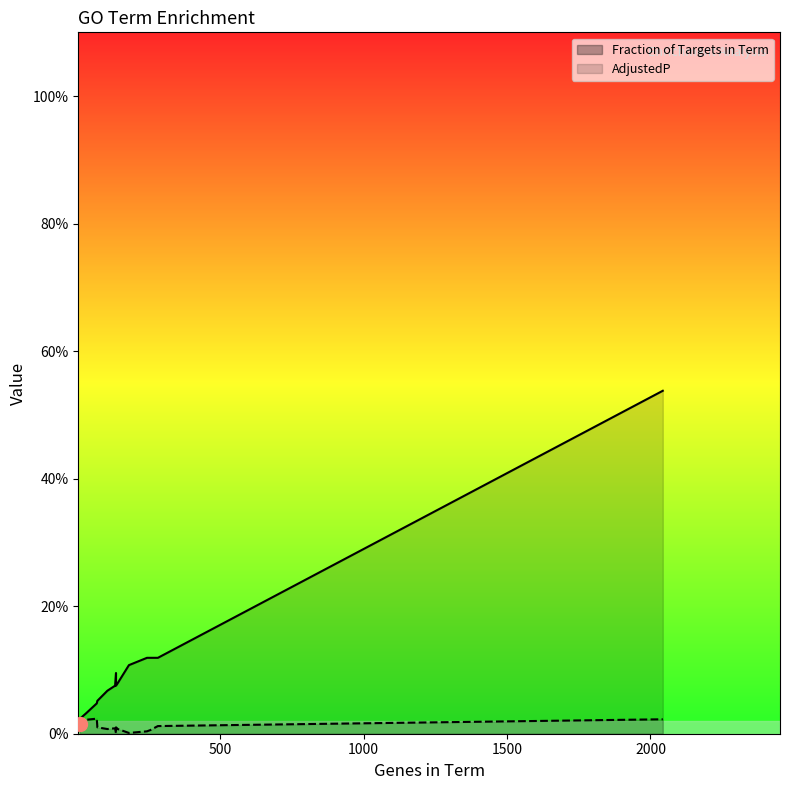

Which series has the largest total across all categories?

Fraction of Targets in Term